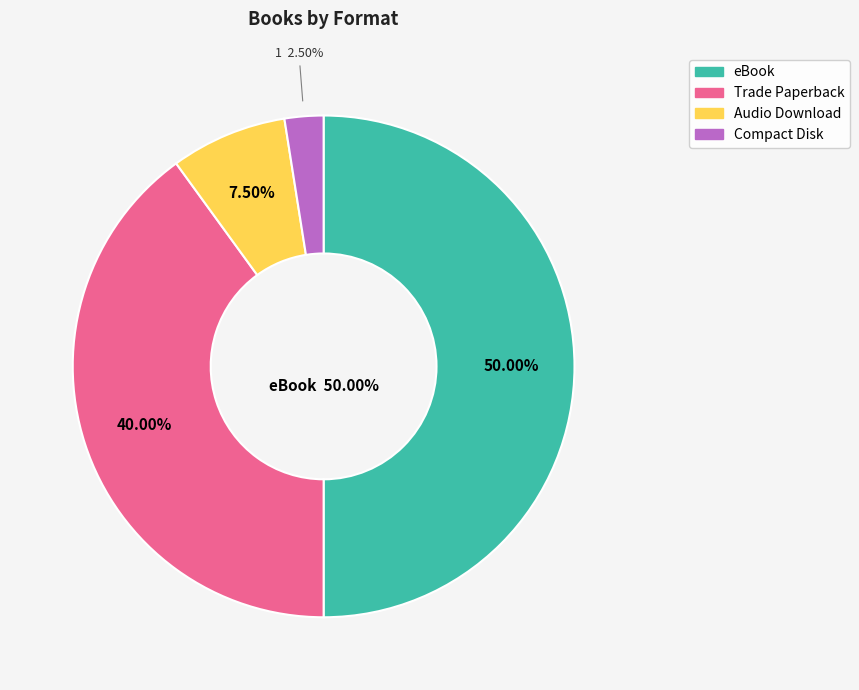

What is the ratio of the value at Trade Paperback to the value at Audio Download?

5.3